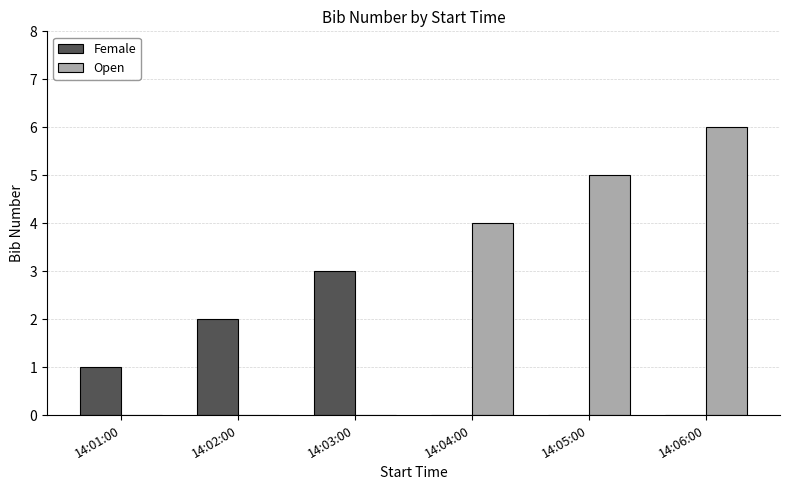

At which category is the sum across all series the highest?

14:06:00